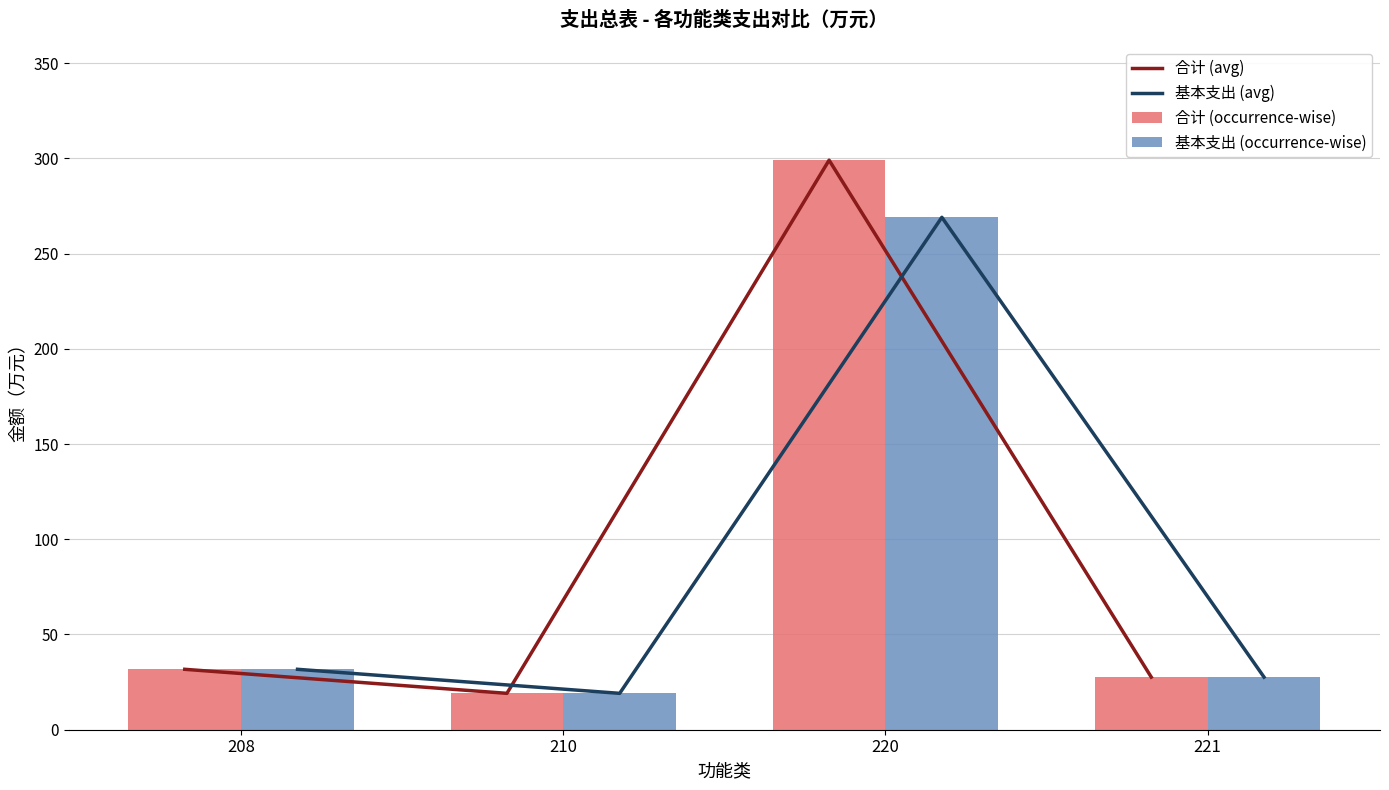

At 208, list the series in order from largest to smallest.

合计 (avg), 基本支出 (avg), 合计 (occurrence-wise), 基本支出 (occurrence-wise)